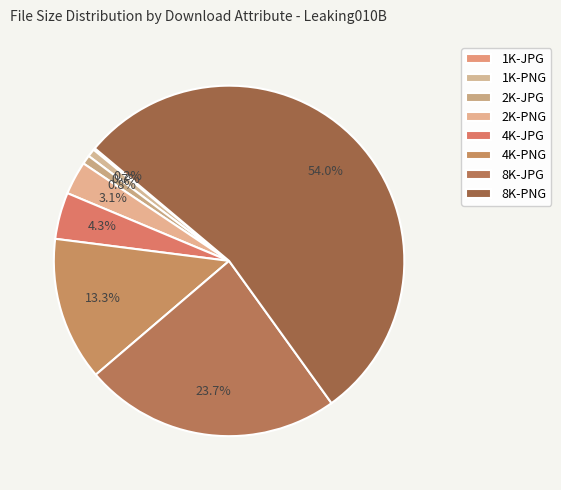

To the nearest percent, what portion does 1K-PNG represent?

1%